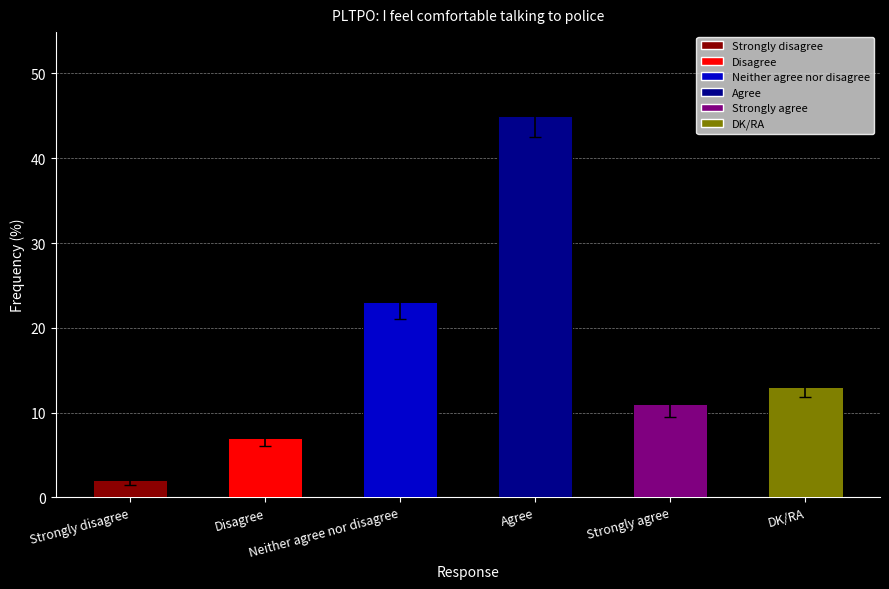

What is the difference between the second highest and second lowest values?

16